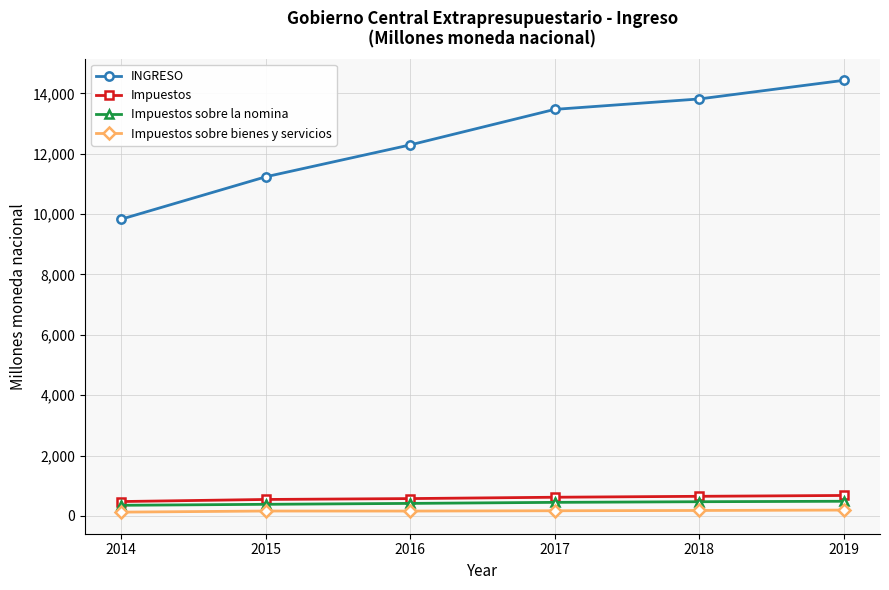

What is the total value across all series at 2019?

15787.8